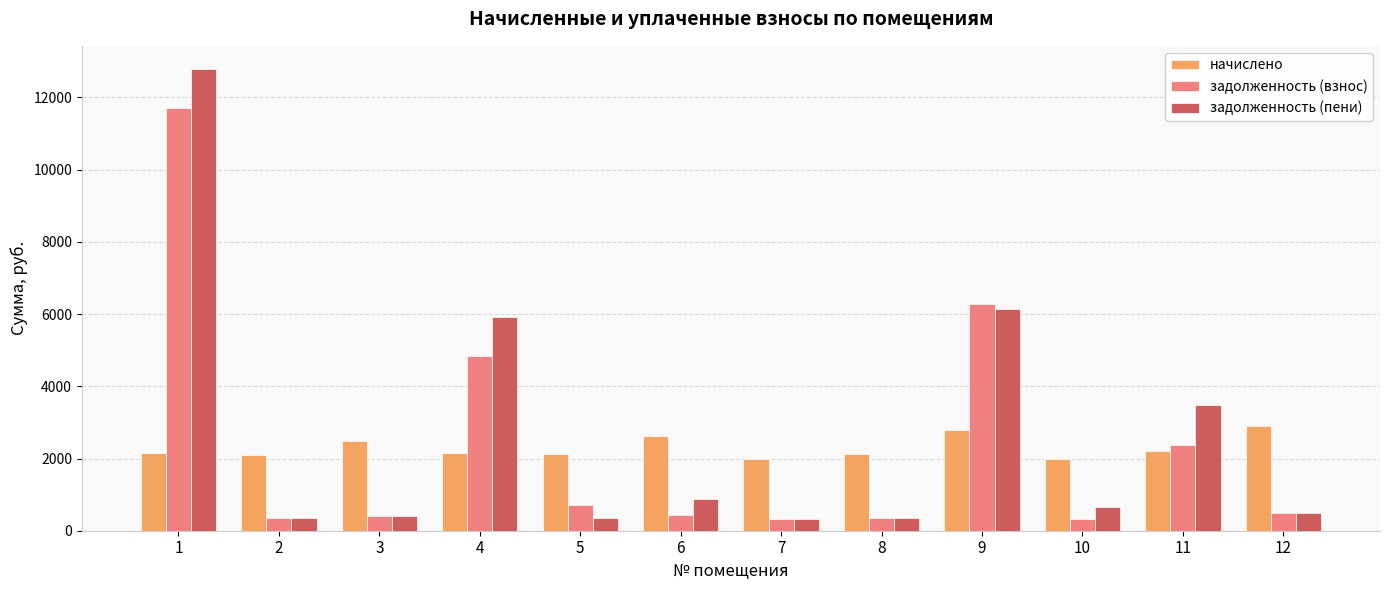

What is the maximum value shown in the chart?

12789.0